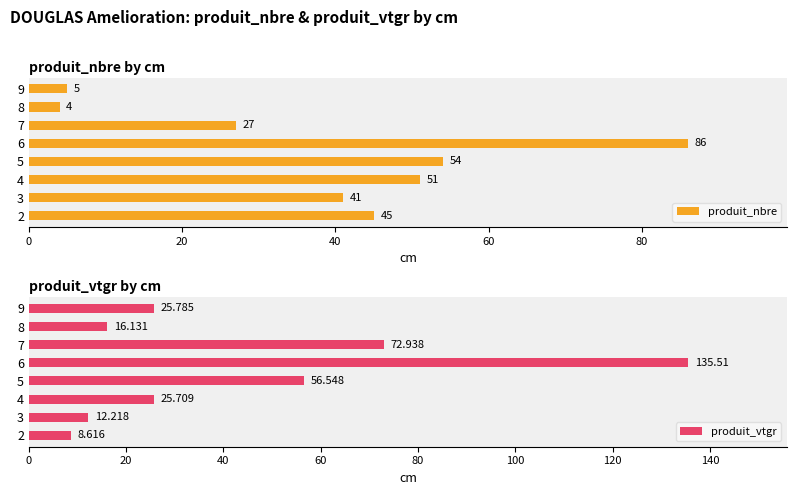

What is the difference between the produit_nbre values at 5 and 9?

49